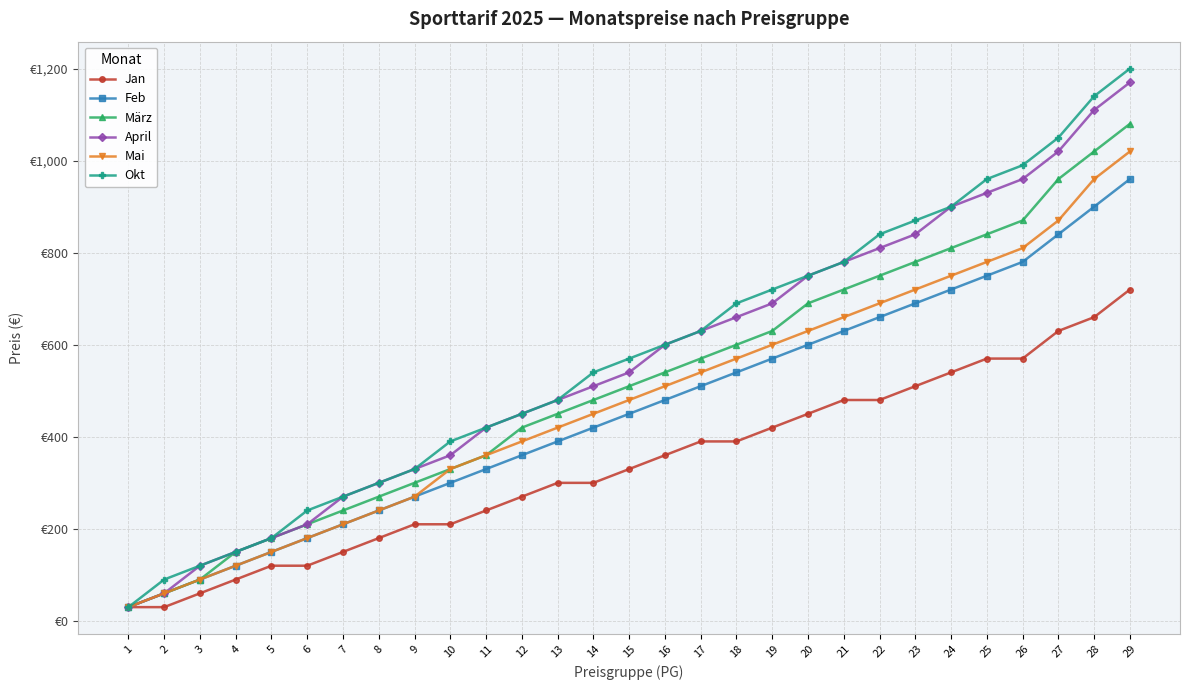

What are all the series names shown in the legend?

Jan, Feb, März, April, Mai, Okt